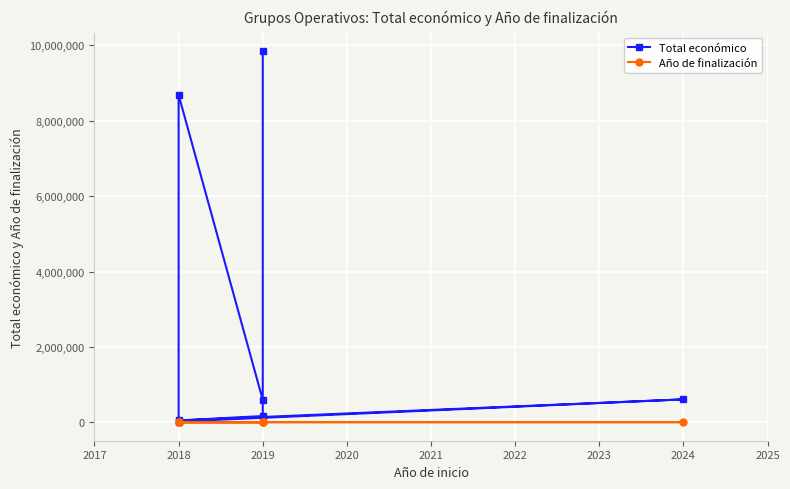

True or false: Total económico and Año de finalización intersect in this chart.

False